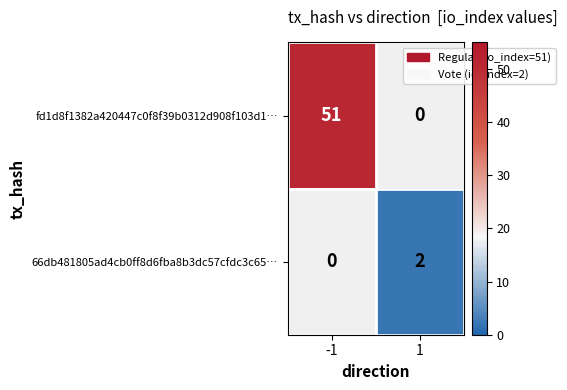

The fd1d8f1382a420447c0f8f39b0312d908f103d1… series shows 51 at -1. True or false?

True